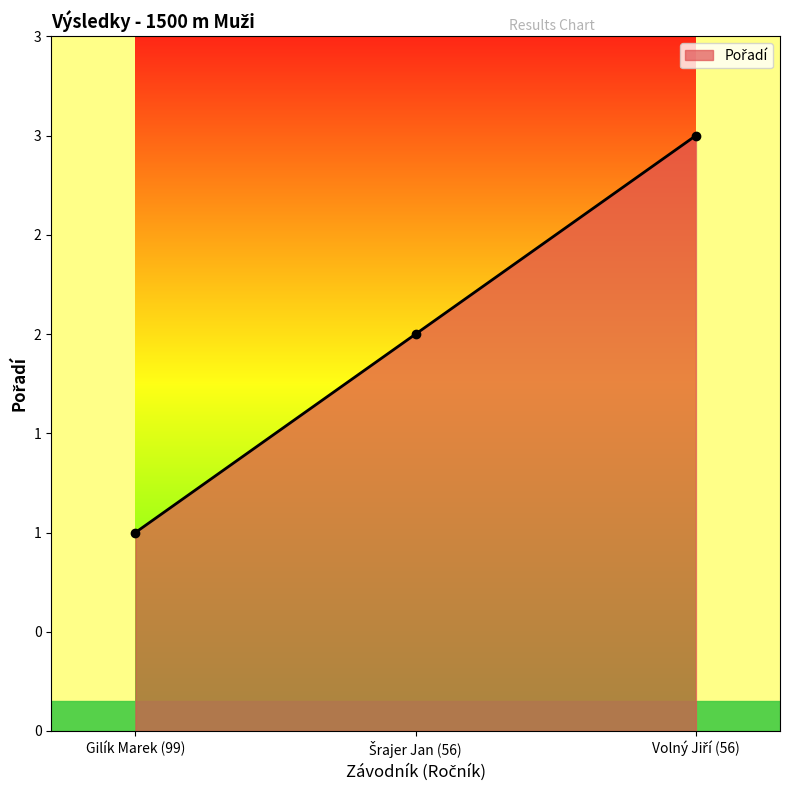

What is the change in value from Gilík Marek (99) to Šrajer Jan (56)?

+1